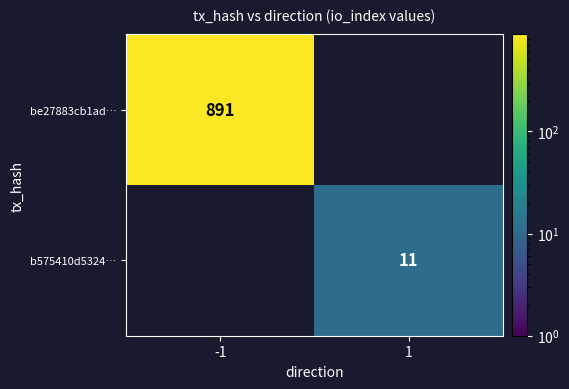

Count the number of categories in the chart.

2